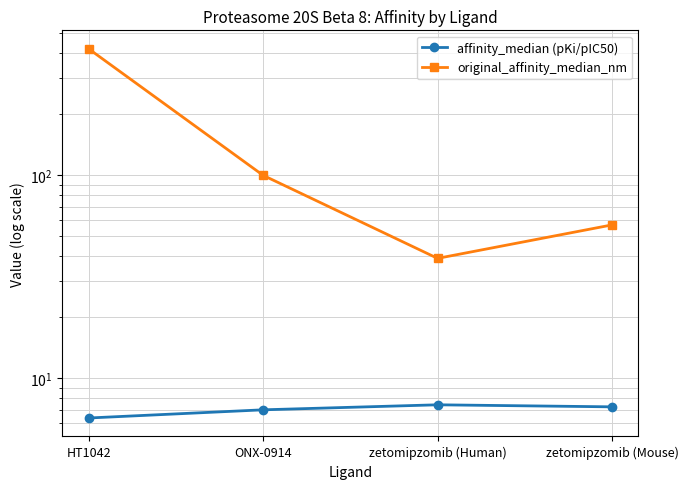

Rank the categories by original_affinity_median_nm value from lowest to highest.

zetomipzomib (Human), zetomipzomib (Mouse), ONX-0914, HT1042